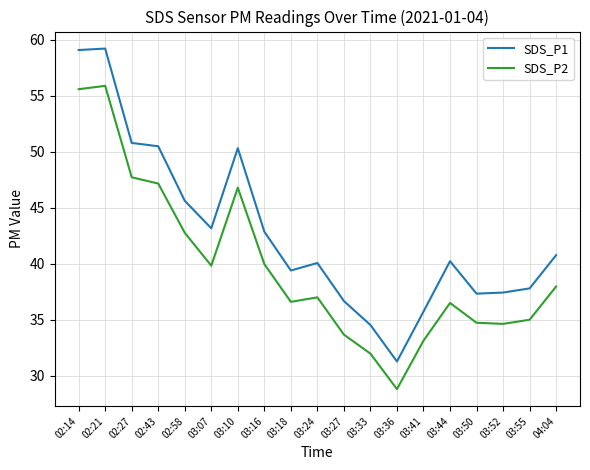

List the series in order of their overall mean, highest first.

SDS_P1, SDS_P2